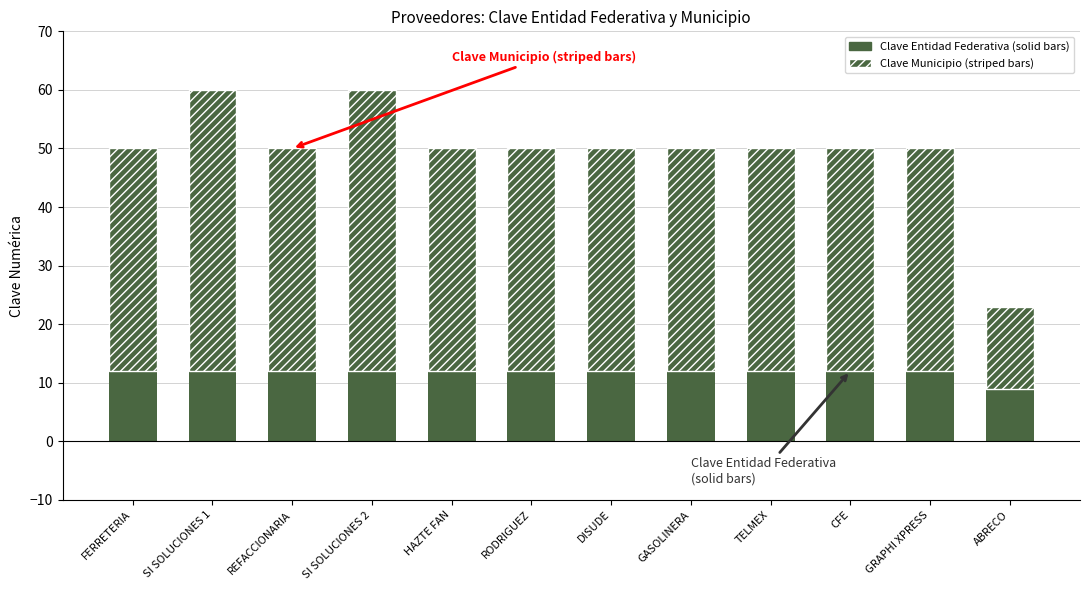

True or false: Clave Municipio (striped bars) has a value of 16 at HAZTE FAN.

False